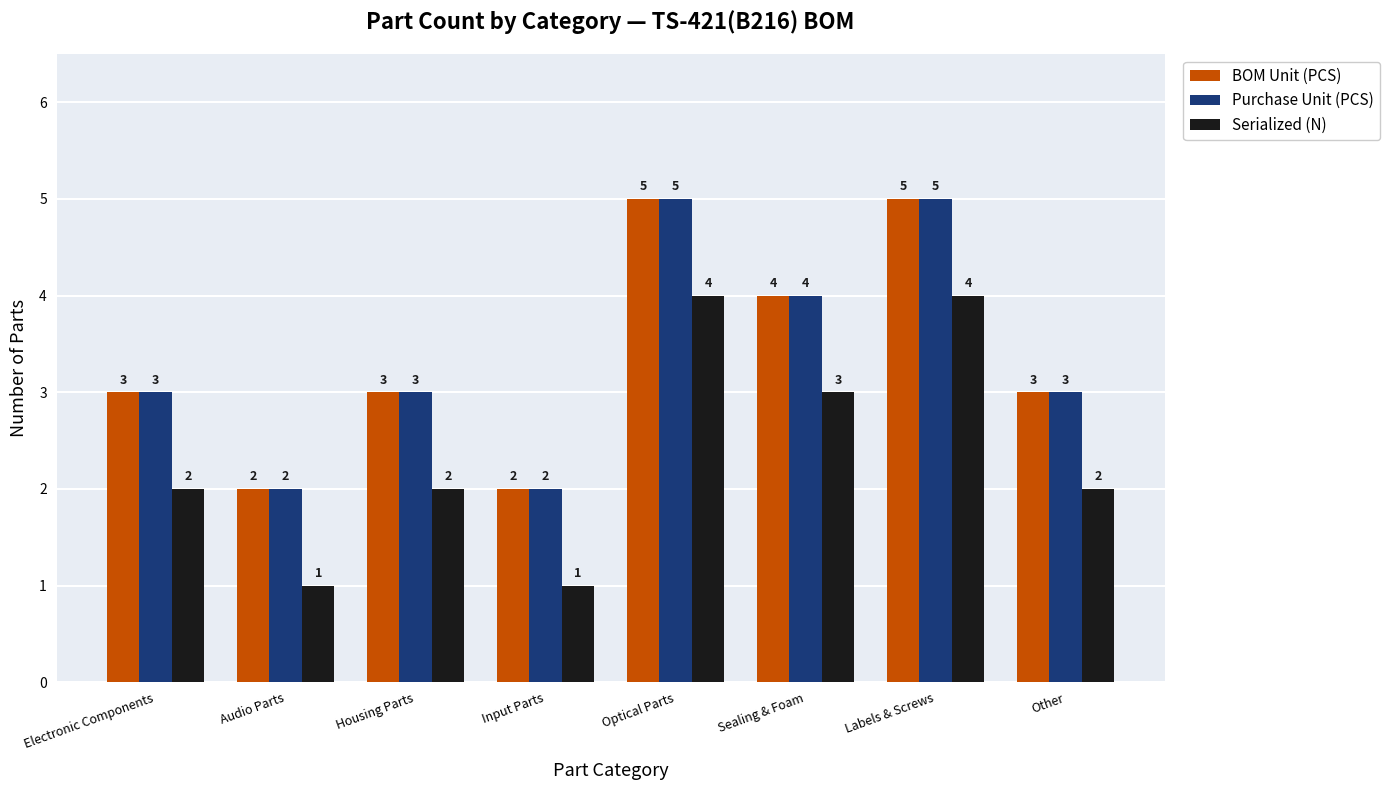

What are all the series names shown in the legend?

BOM Unit (PCS), Purchase Unit (PCS), Serialized (N)